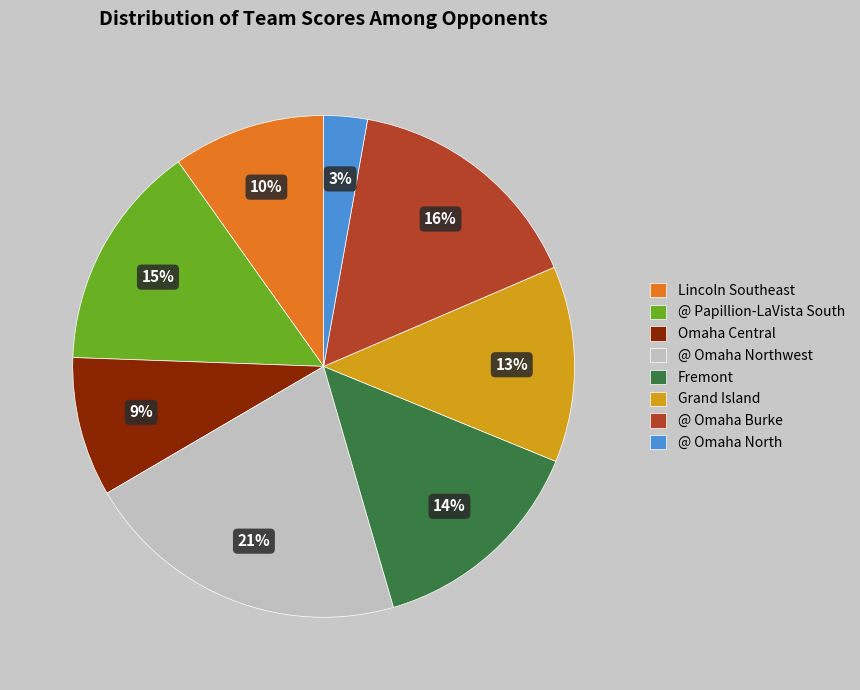

Is the sum of @ Omaha Burke and Fremont greater than half?

No